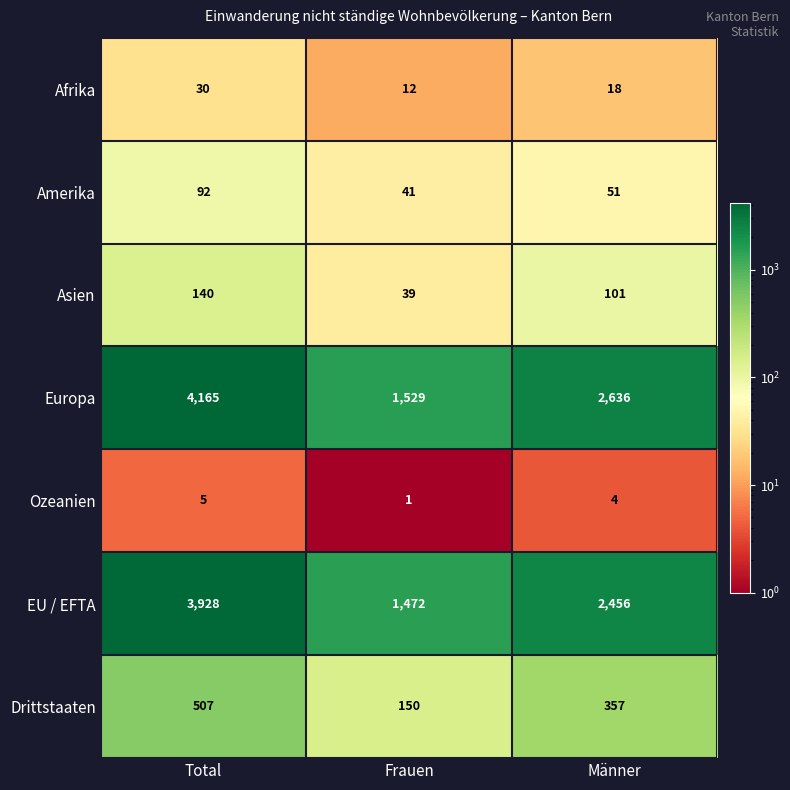

At which category is the sum across all series the highest?

Total